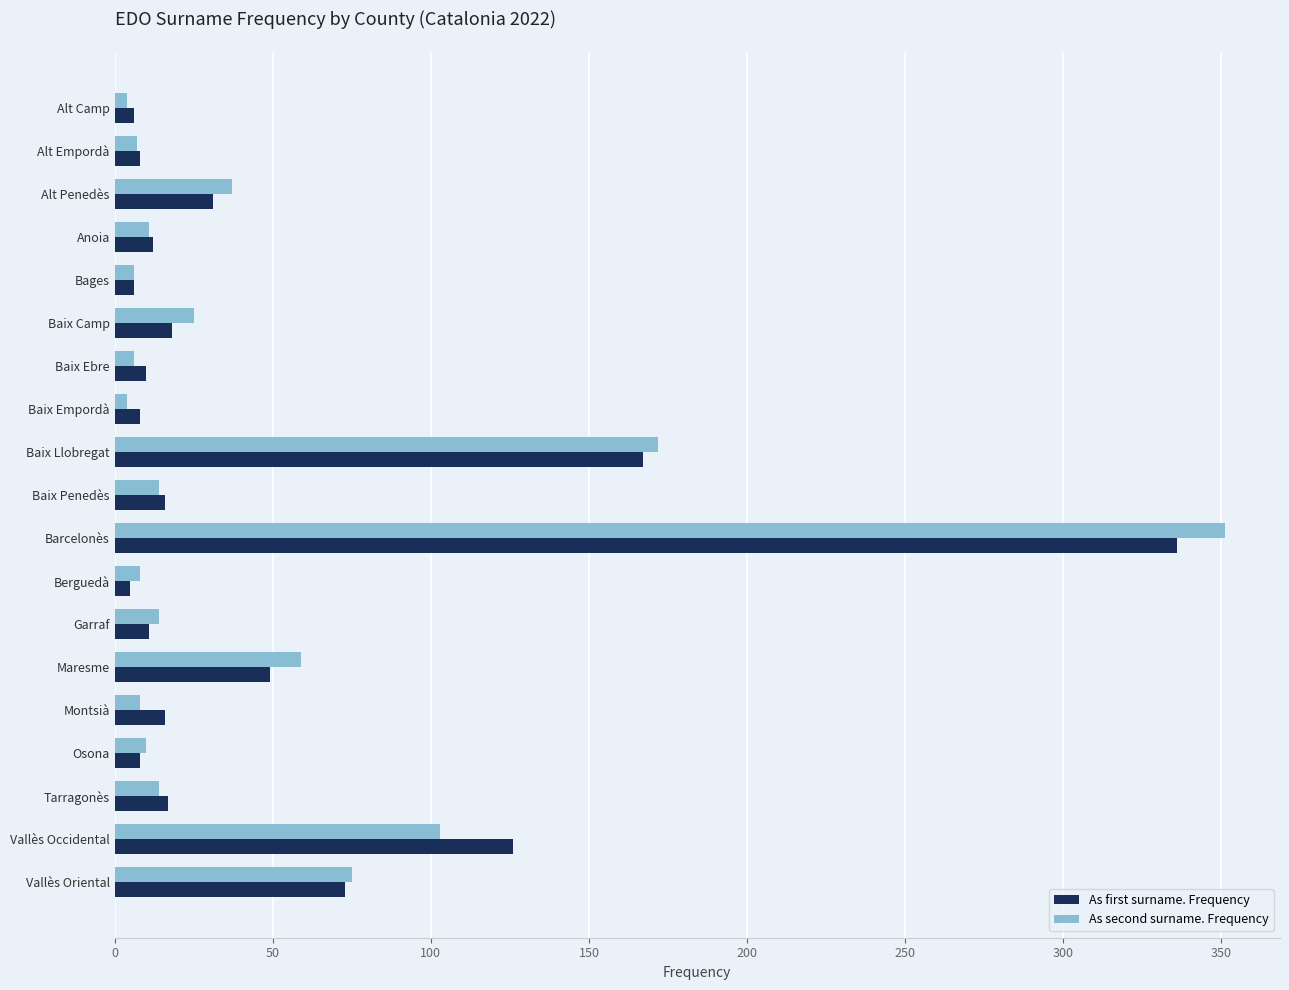

List the series in order of their peak value, lowest first.

As first surname. Frequency, As second surname. Frequency